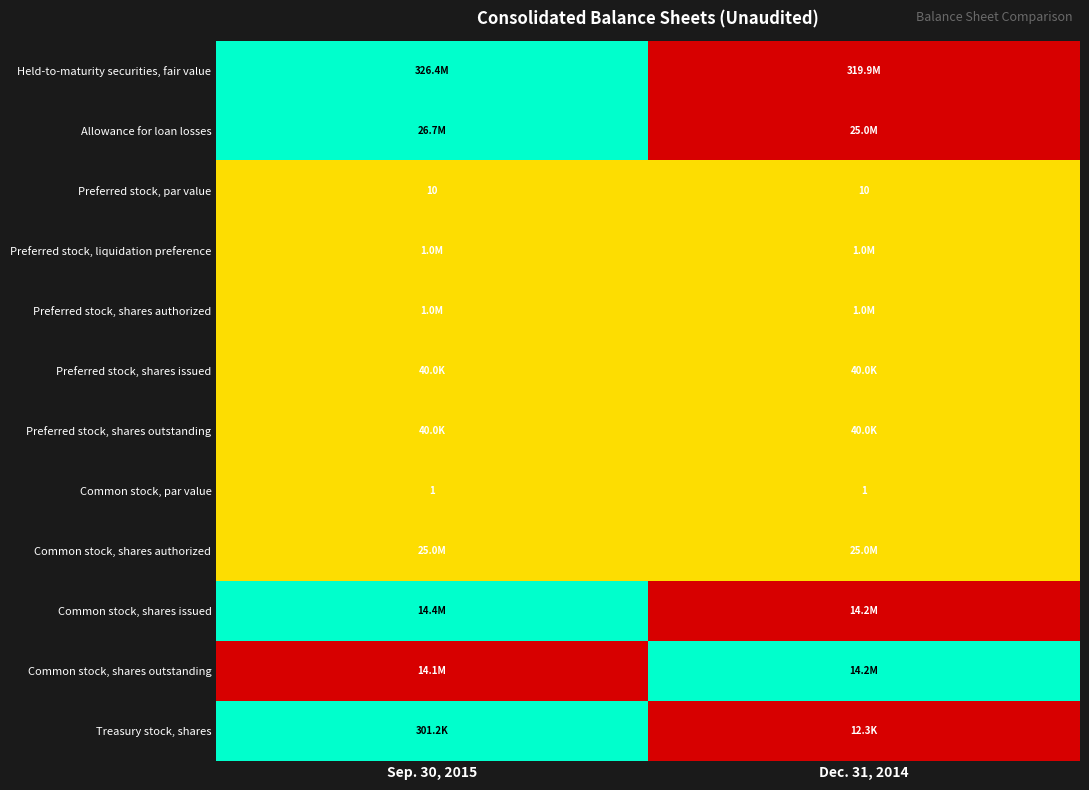

What is the highest value of the Preferred stock, par value series?

10.0